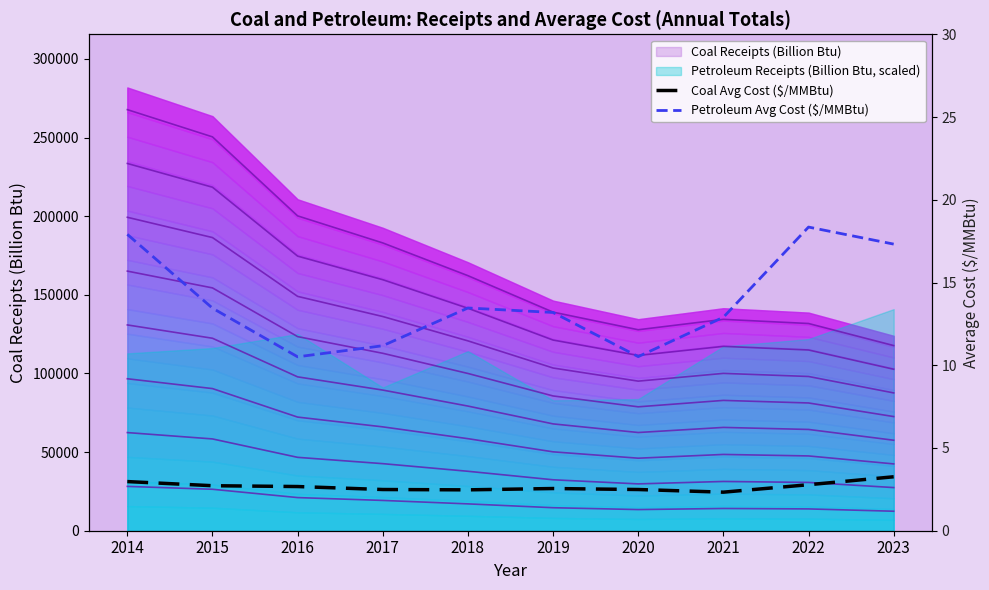

What is the total value across all series at 2015?

16.2